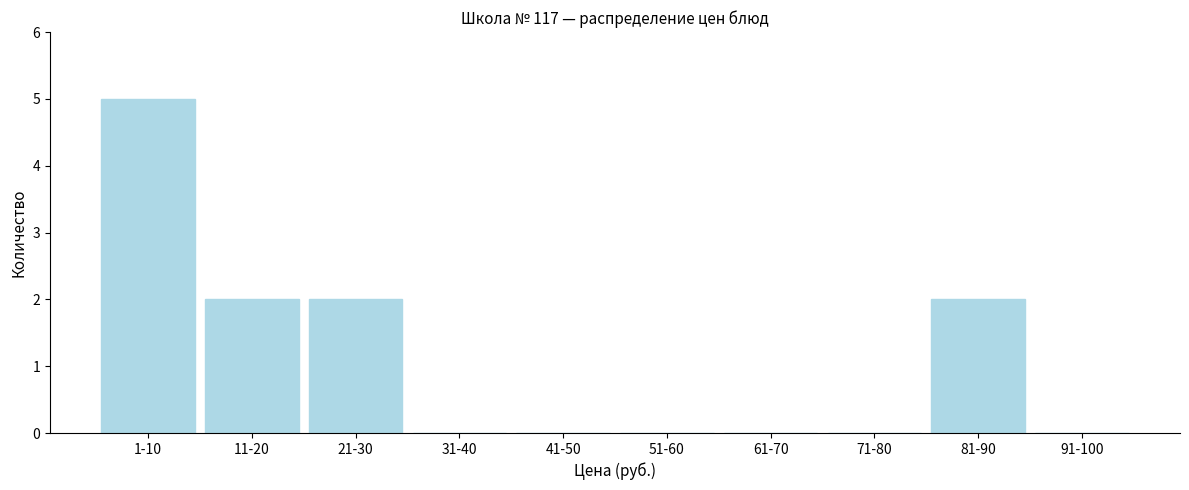

Reading right to left, extract all data points from this chart.

91-100=0	81-90=2	71-80=0	61-70=0	51-60=0	41-50=0	31-40=0	21-30=2	11-20=2	1-10=5